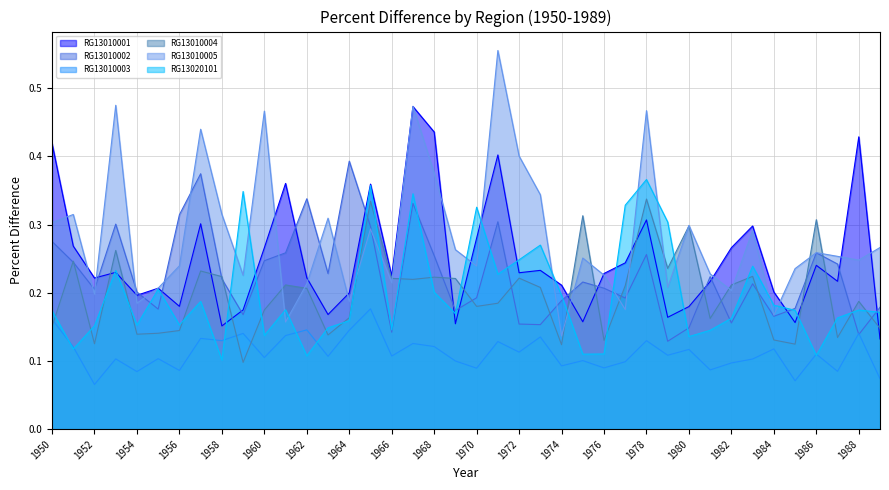

Rank the series at 1984 from highest to lowest value.

RG13010001, RG13020101, RG13010005, RG13010002, RG13010004, RG13010003